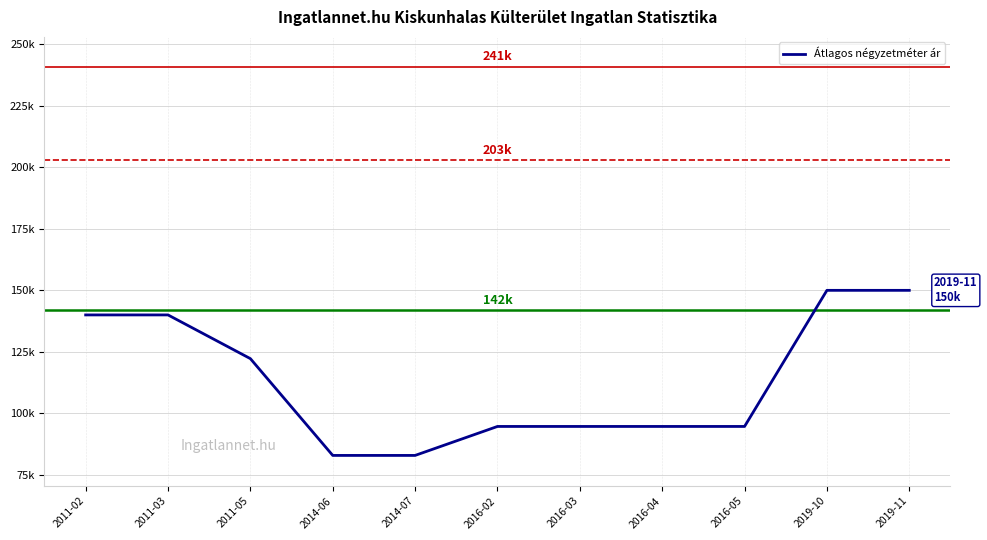

What is the sum of all values?

1246504